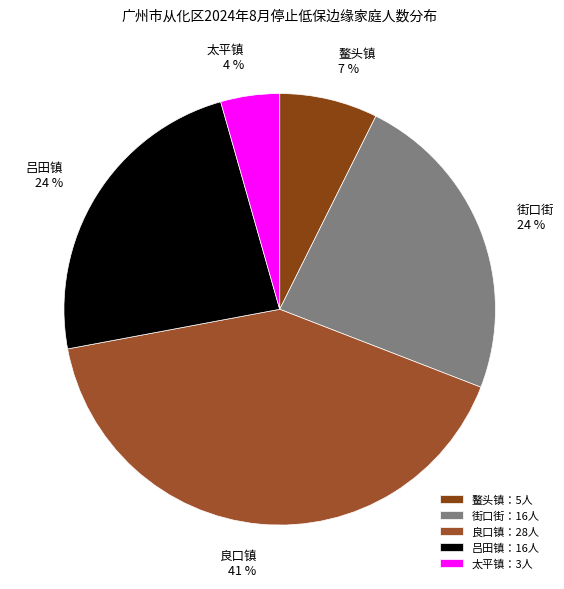

Which has a higher value, 太平镇 or 鳌头镇?

鳌头镇